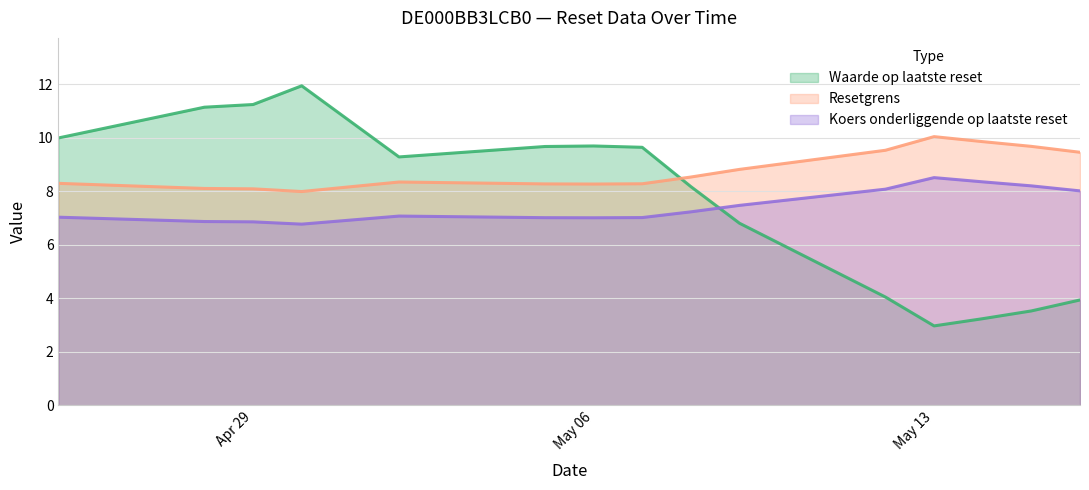

How many times do Waarde op laatste reset and Koers onderliggende op laatste reset cross each other?

1